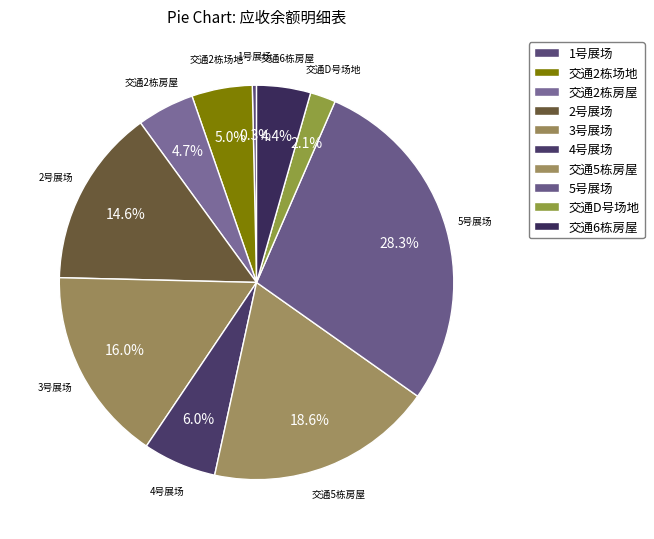

Which category has the smallest portion of the pie?

1号展场